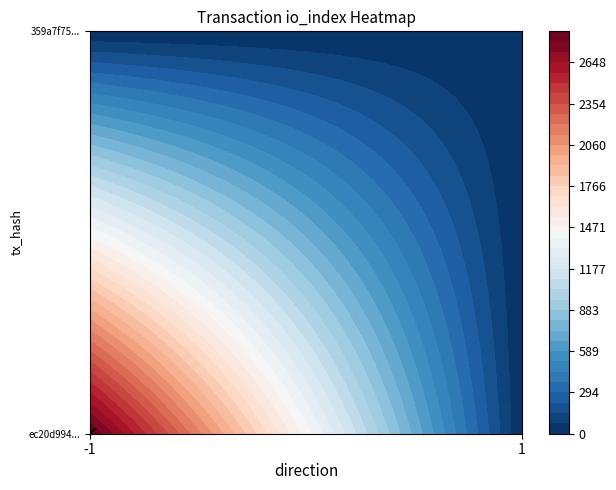

Is it true that 359a7f75060570e26ea893d201b716bc4c7e0ec equals -1 at io_index?

False